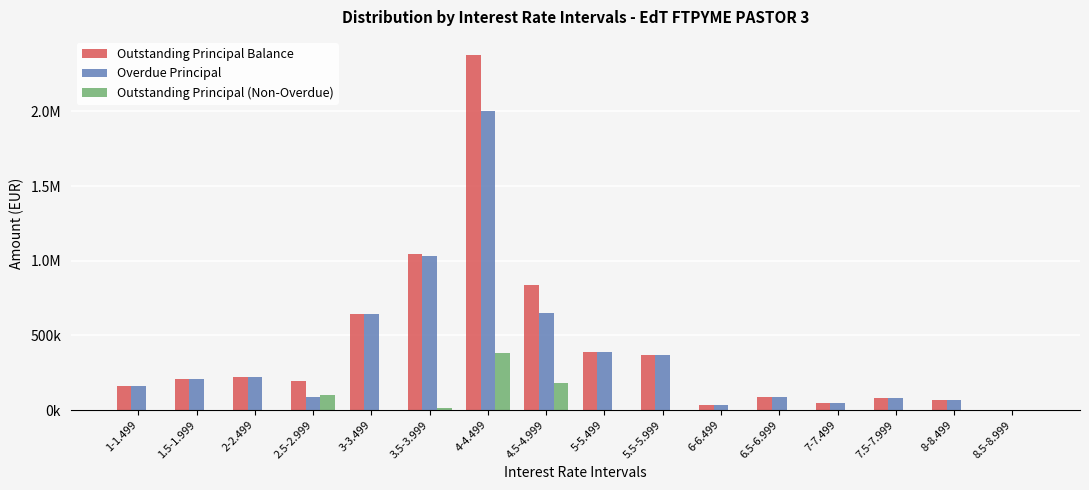

What are all the series names shown in the legend?

Outstanding Principal Balance, Overdue Principal, Outstanding Principal (Non-Overdue)